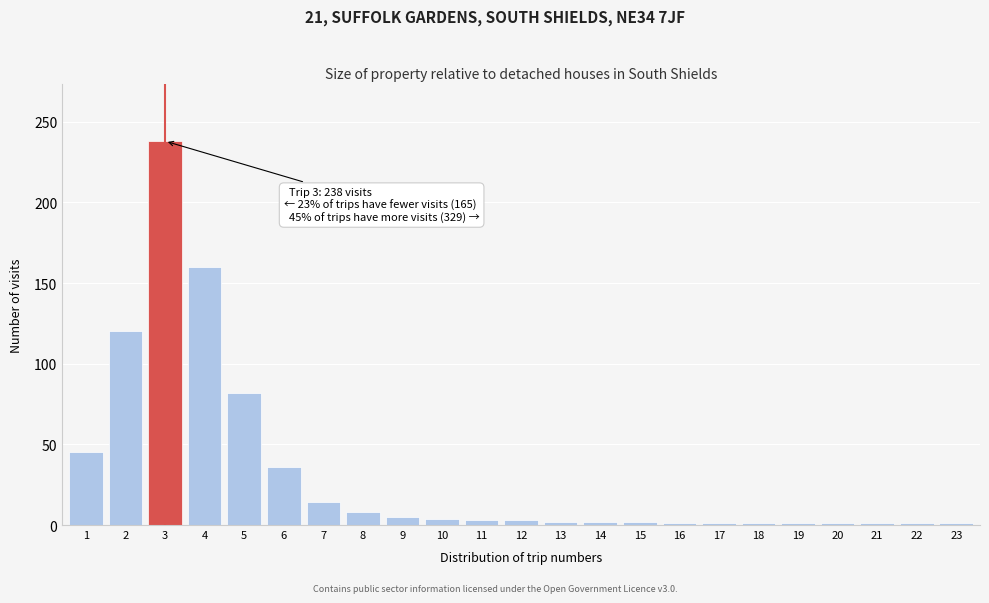

What is the difference between the maximum and minimum values?

237